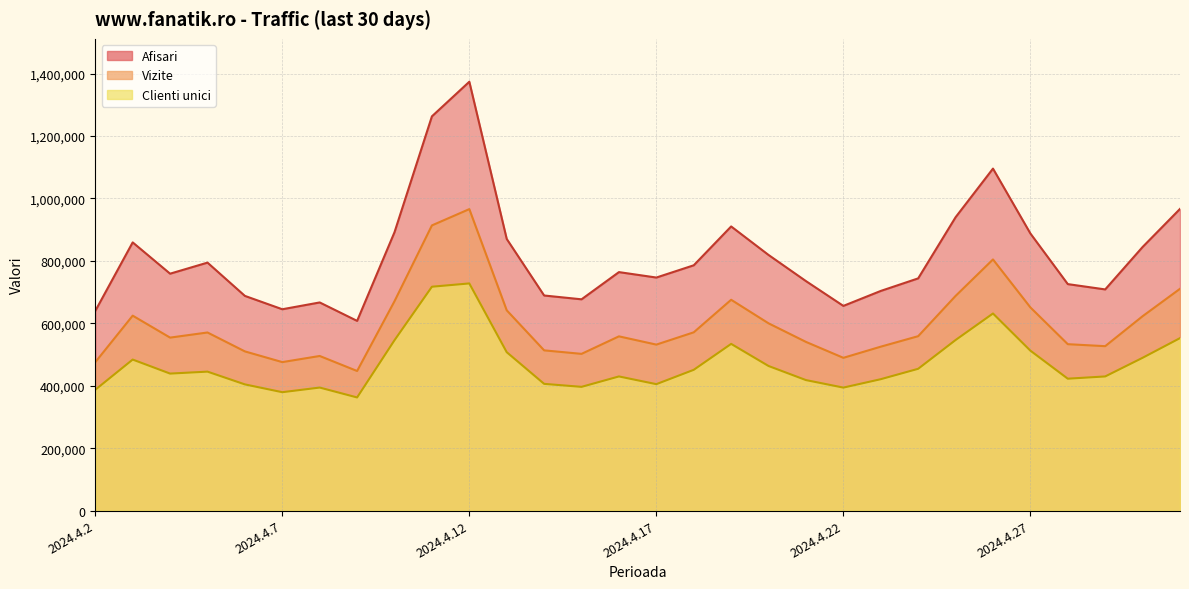

The value of Clienti unici at 2024.4.6 is 404327. True or false?

True